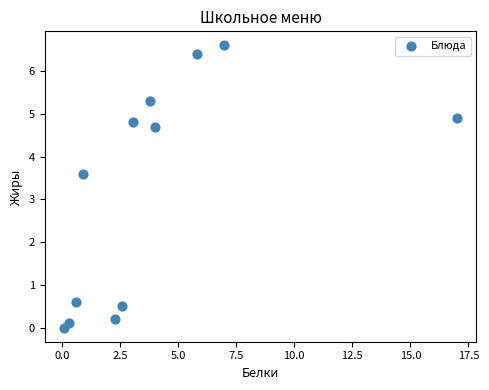

What is the average X value?

4.0